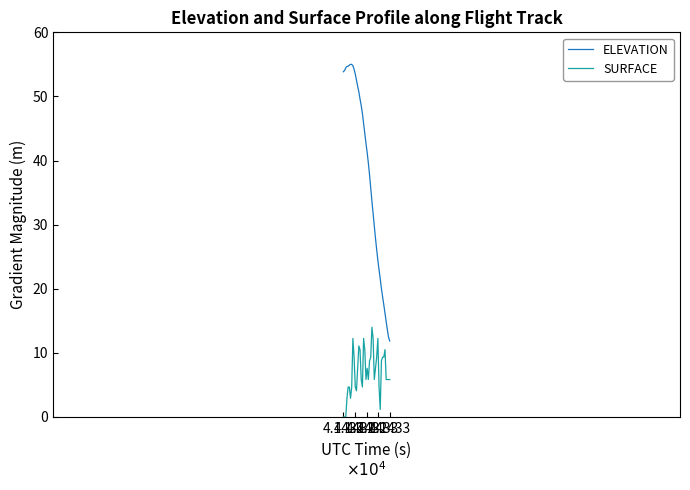

How many lines are shown in the chart?

2